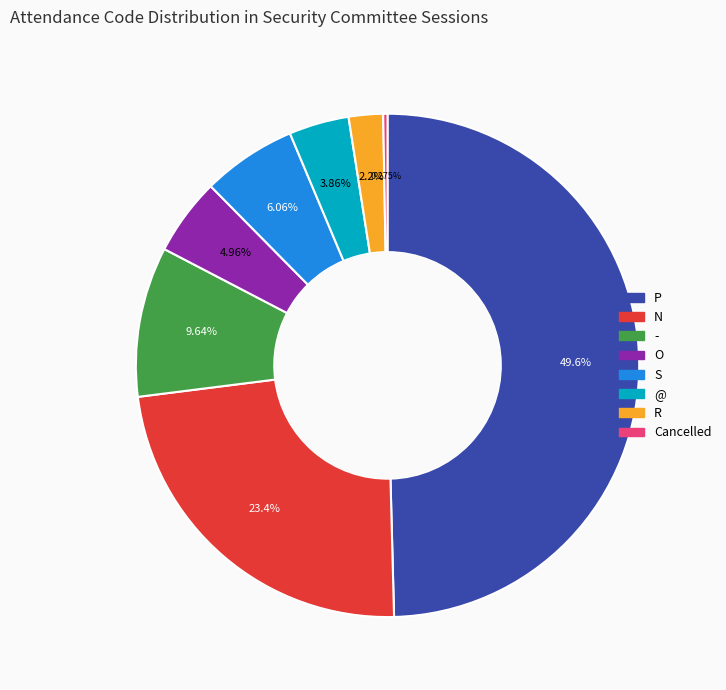

To the nearest percent, what portion does N represent?

23%